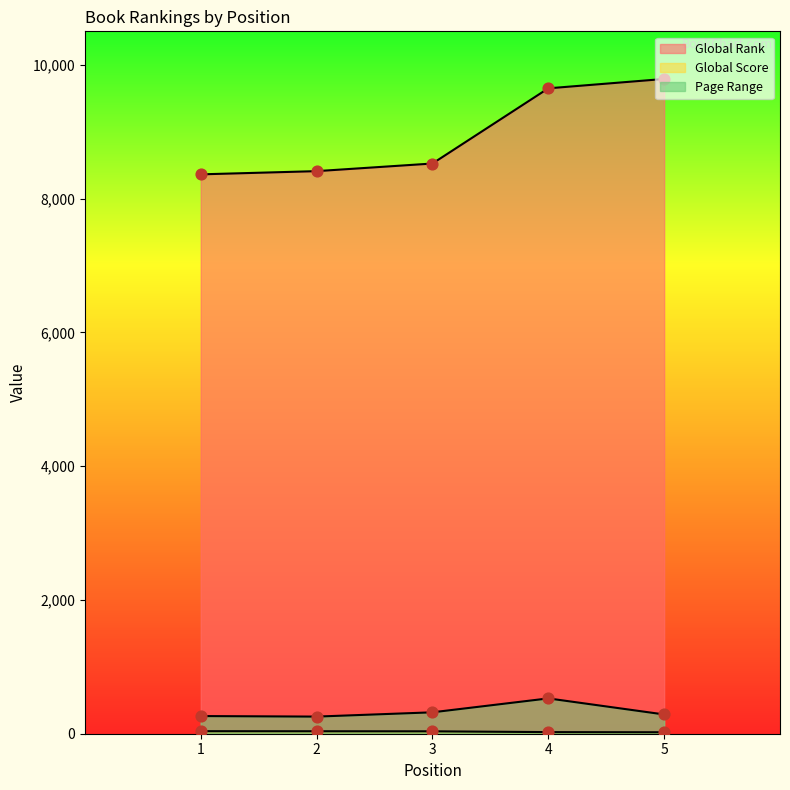

At which category is the sum across all series the highest?

4